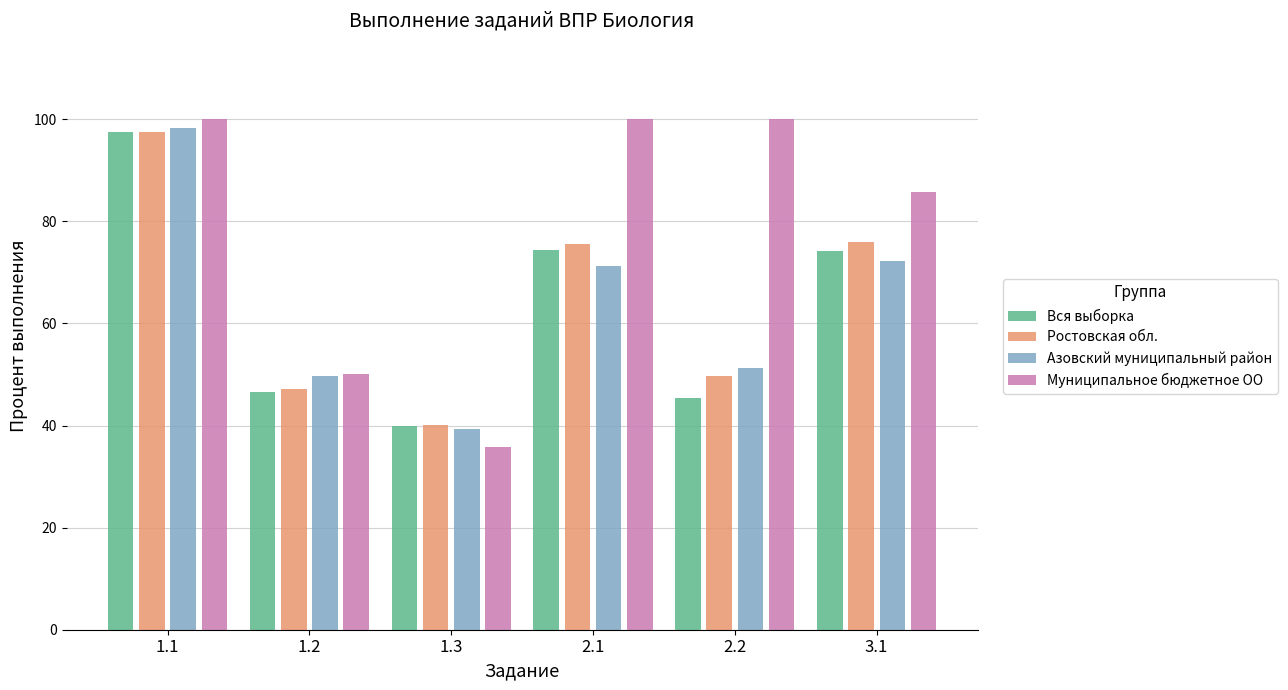

What is the label of the 4th bar from the right?

1.3